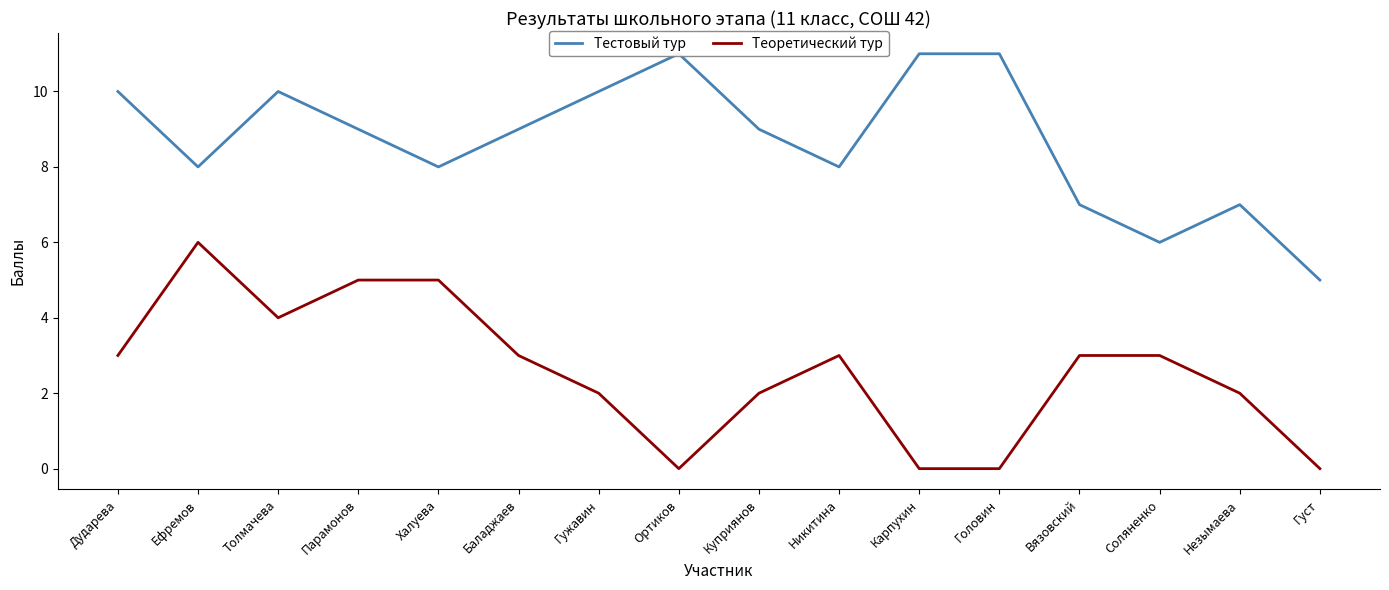

What is the label of the 15th point from the left?

Незымаева